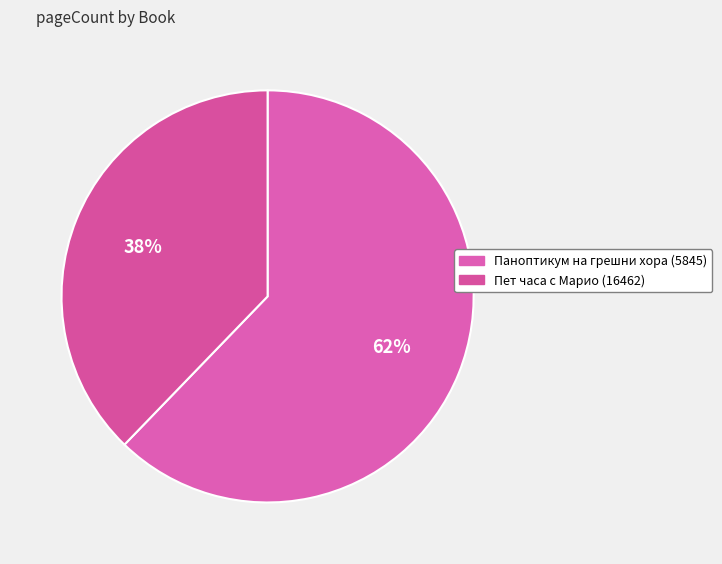

What is the ratio of the value at Пет часа с Марио (16462) to the value at Паноптикум на грешни хора (5845)?

0.6